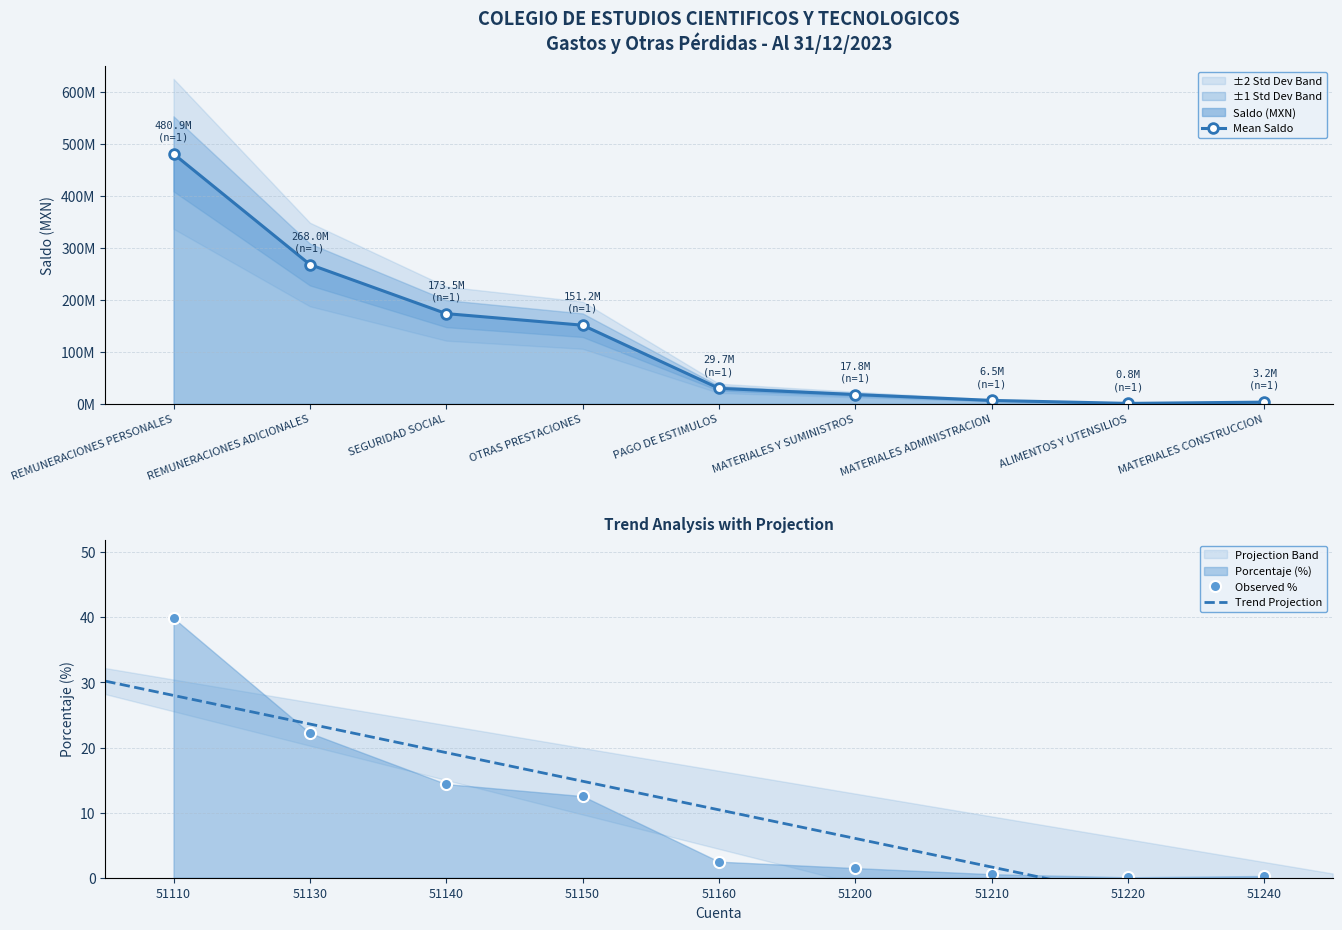

True or false: Observed % has more than 2 interior local peaks.

False